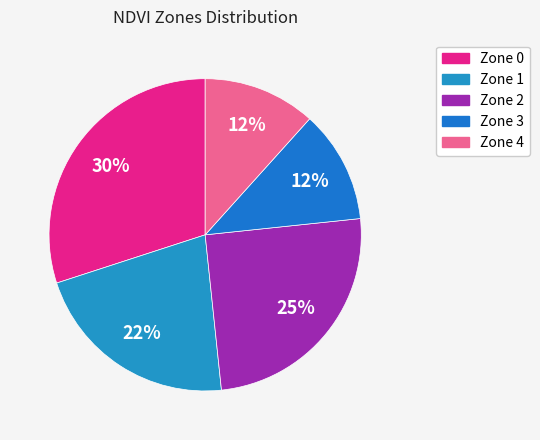

To the nearest percent, what percentage of the pie is Zone 4?

12%